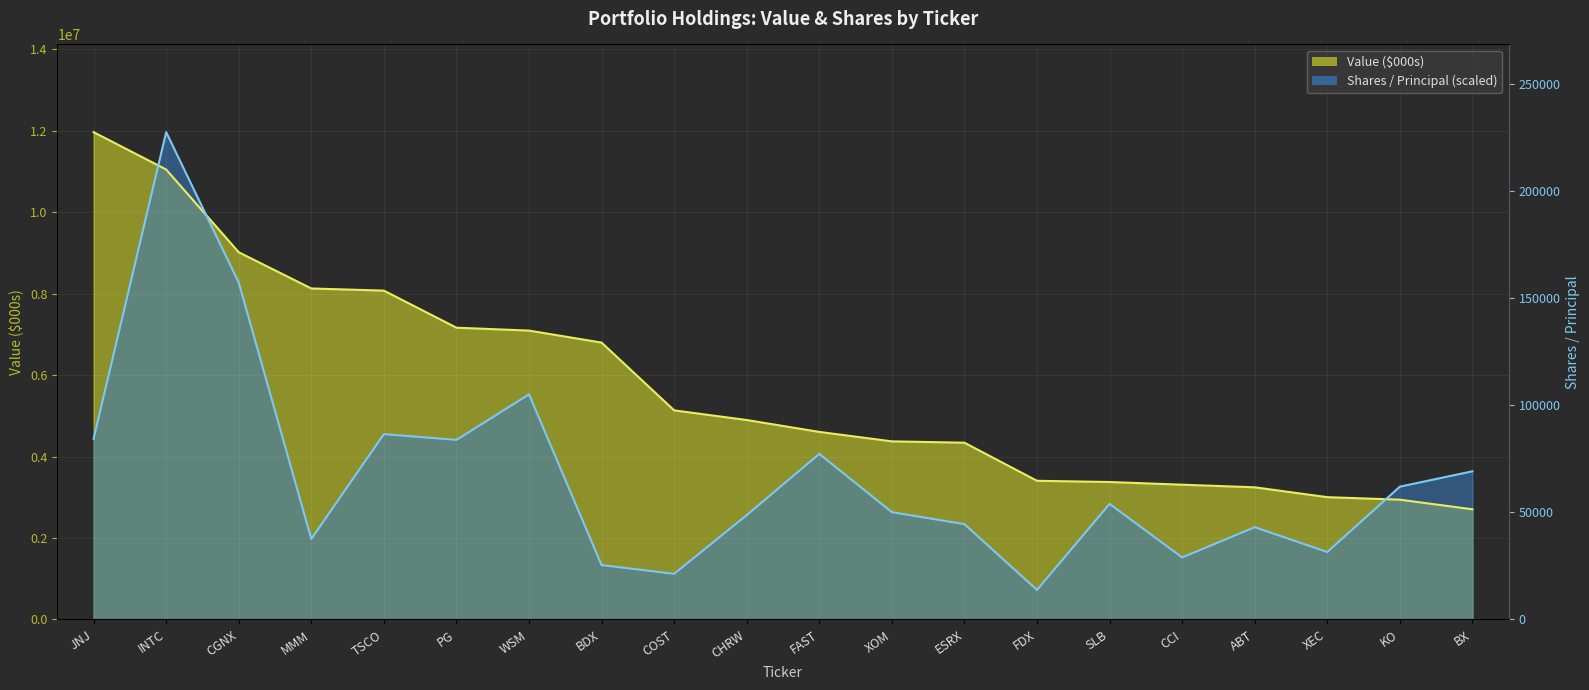

Approximately how many times larger is the value at CHRW compared to COST?

2.3